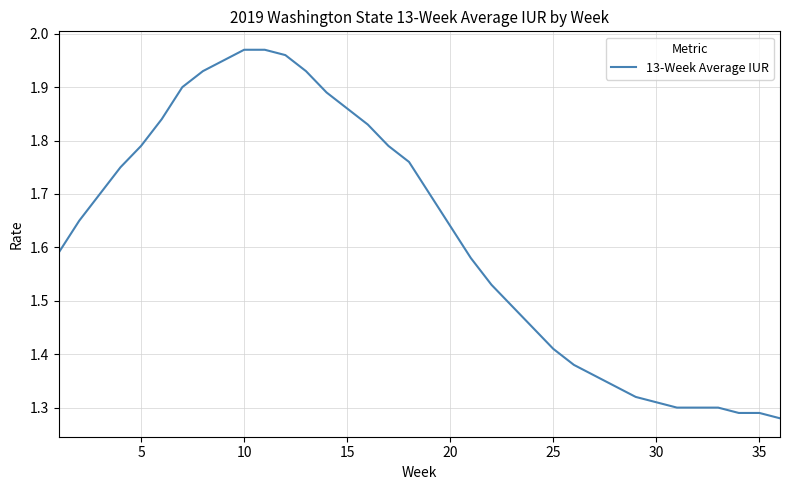

What is the difference between the maximum and minimum values?

0.7